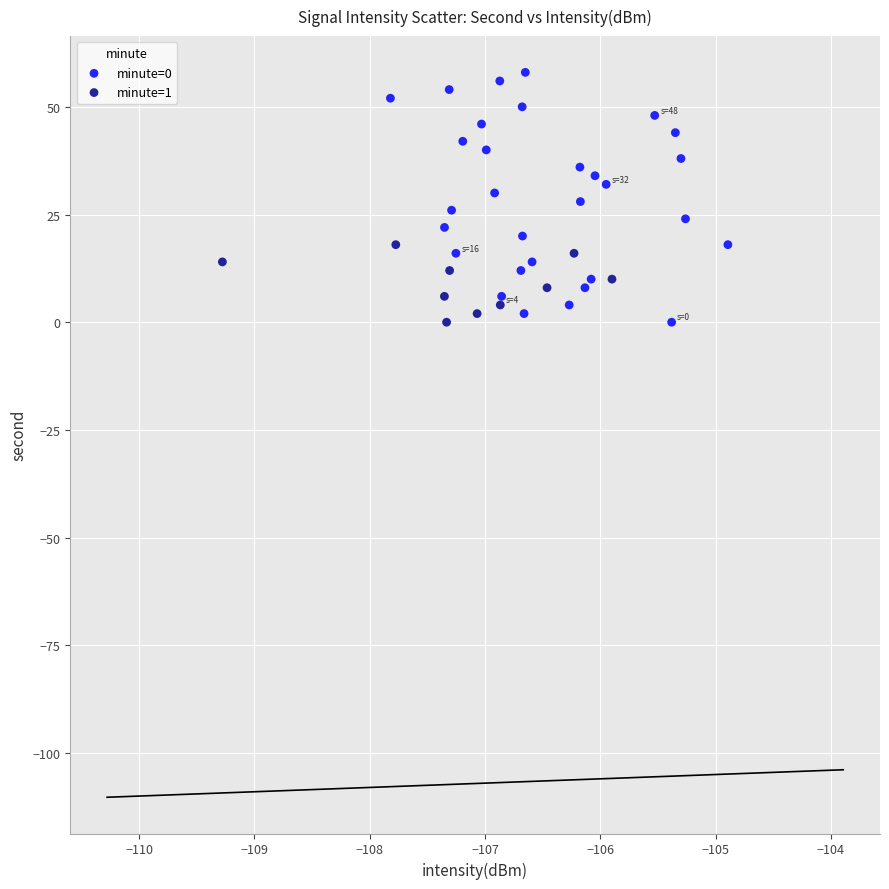

Which series has the widest spread of Y values?

minute=0